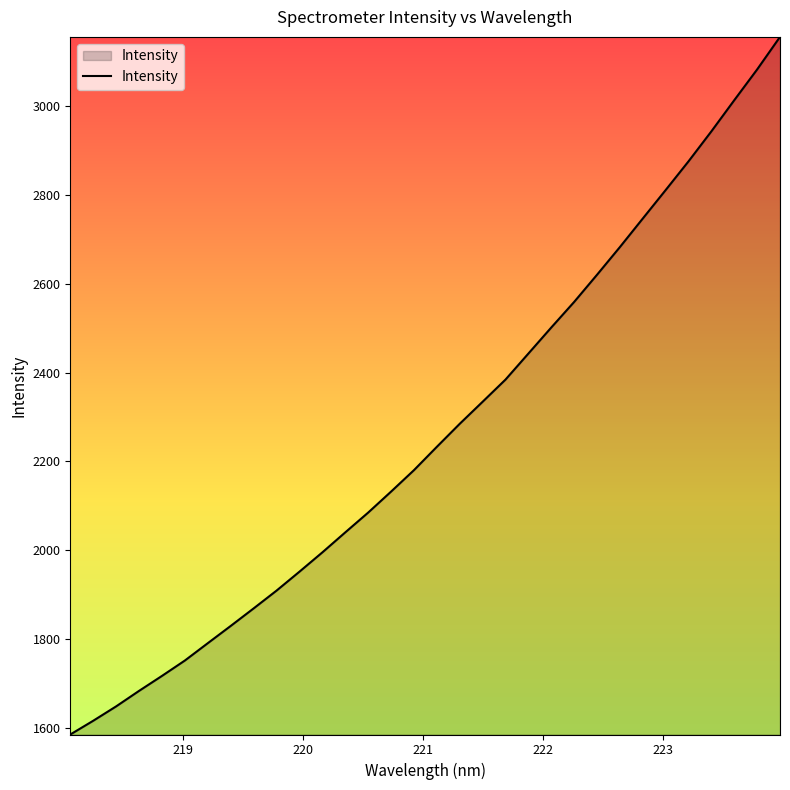

How many lines are shown in the chart?

1